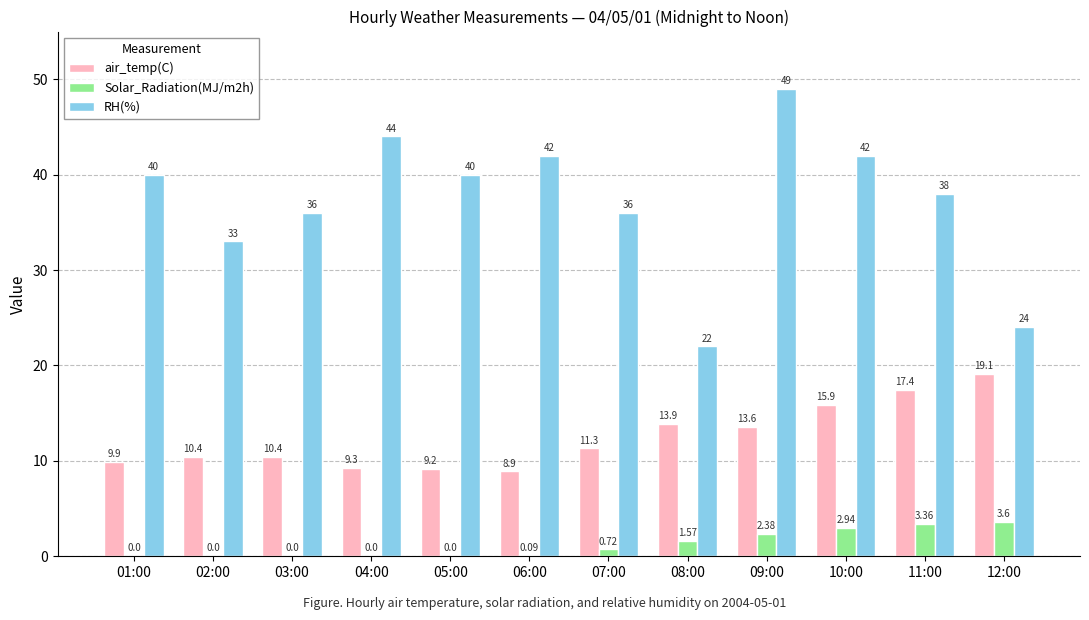

Which series has the largest total across all categories?

RH(%)